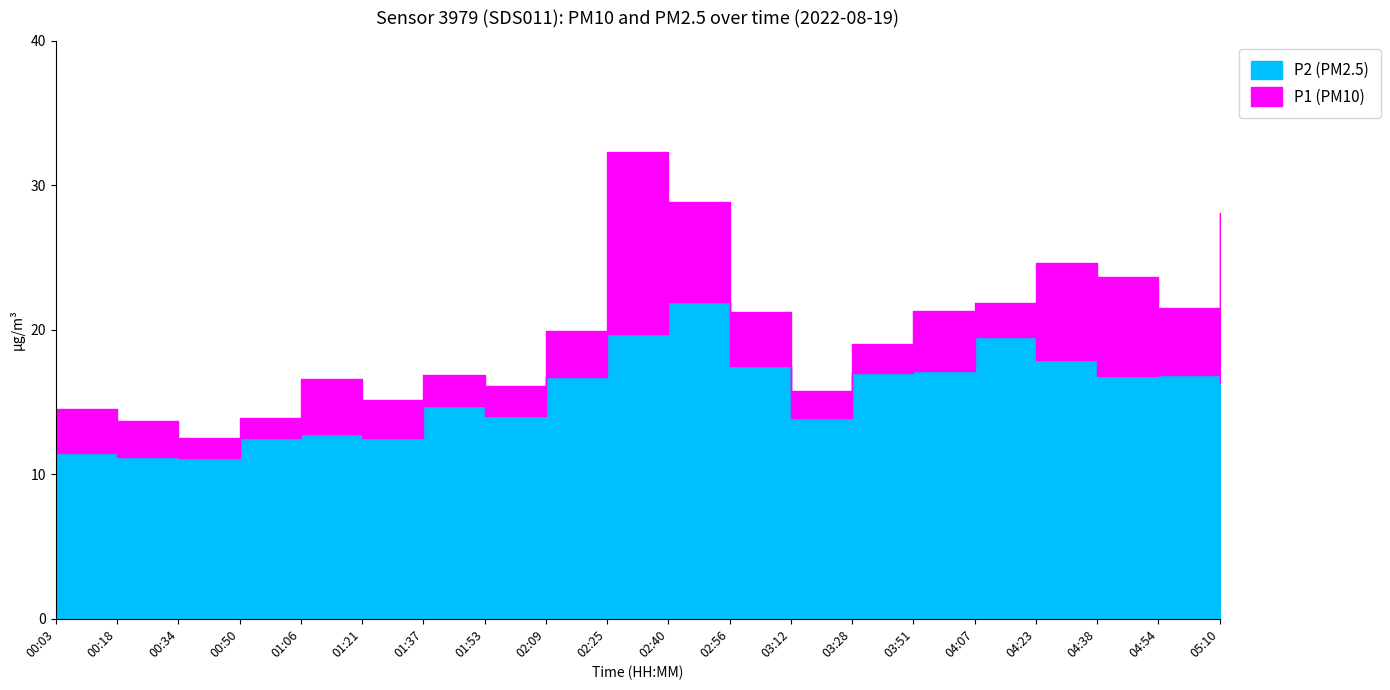

True or false: P1 and P2 cross at least once.

False